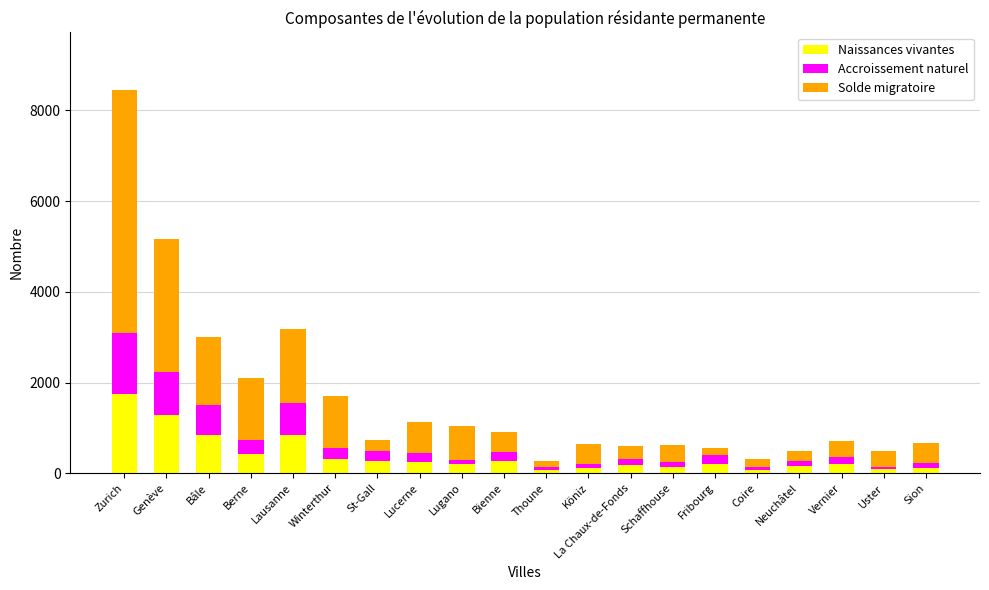

What is the difference between the maximum and minimum values in the Naissances vivantes series?

1661